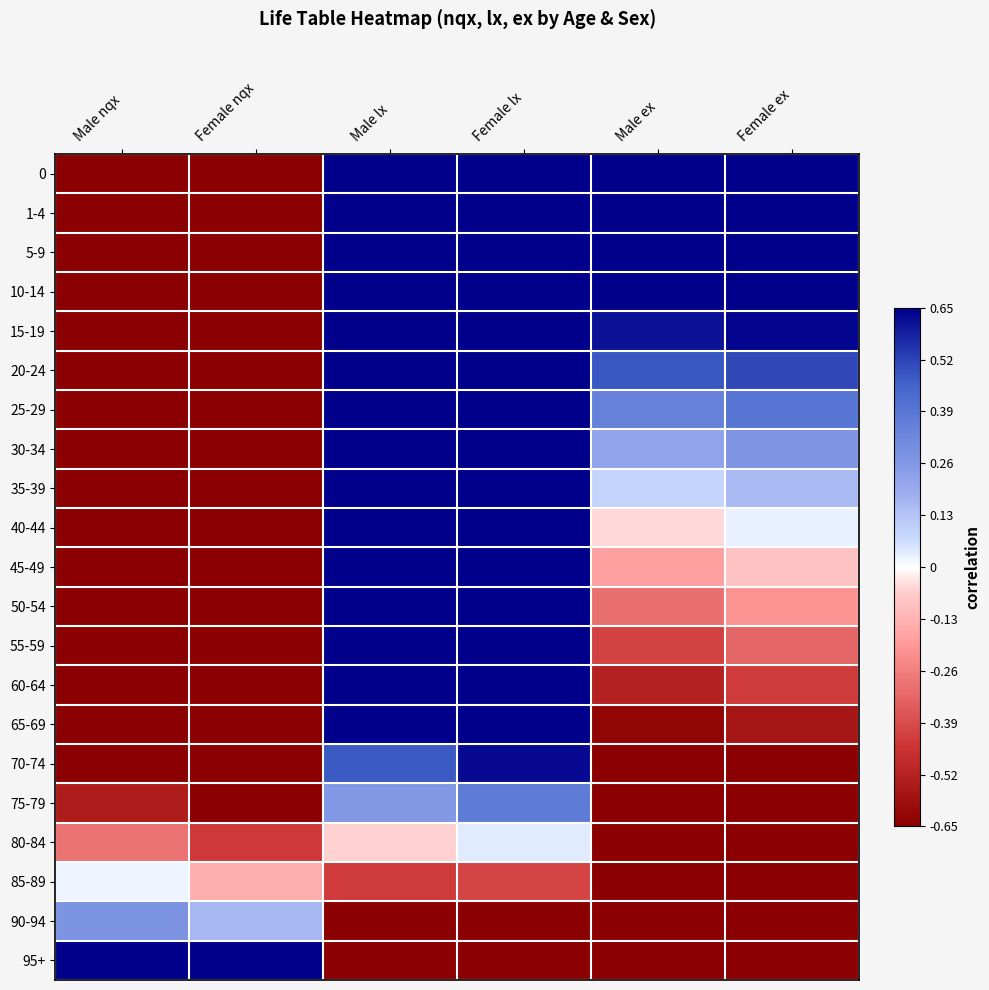

Reading left to right, transcribe all the data shown in this chart.

0: Male nqx=-1.0	Female nqx=-1.0	Male lx=1.0	Female lx=1.0	Male ex=1.0	Female ex=1.0
1-4: Male nqx=-1.0	Female nqx=-1.0	Male lx=1.0	Female lx=1.0	Male ex=1.0	Female ex=1.0
5-9: Male nqx=-1.0	Female nqx=-1.0	Male lx=1.0	Female lx=1.0	Male ex=0.9	Female ex=0.9
10-14: Male nqx=-1.0	Female nqx=-1.0	Male lx=1.0	Female lx=1.0	Male ex=0.7	Female ex=0.8
15-19: Male nqx=-1.0	Female nqx=-1.0	Male lx=1.0	Female lx=1.0	Male ex=0.6	Female ex=0.6
20-24: Male nqx=-1.0	Female nqx=-1.0	Male lx=1.0	Female lx=1.0	Male ex=0.5	Female ex=0.5
25-29: Male nqx=-1.0	Female nqx=-1.0	Male lx=1.0	Female lx=1.0	Male ex=0.3	Female ex=0.4
30-34: Male nqx=-1.0	Female nqx=-1.0	Male lx=1.0	Female lx=1.0	Male ex=0.2	Female ex=0.3
35-39: Male nqx=-1.0	Female nqx=-1.0	Male lx=1.0	Female lx=1.0	Male ex=0.1	Female ex=0.2
40-44: Male nqx=-1.0	Female nqx=-1.0	Male lx=0.9	Female lx=1.0	Male ex=-0.0	Female ex=0.0
45-49: Male nqx=-1.0	Female nqx=-1.0	Male lx=0.9	Female lx=1.0	Male ex=-0.2	Female ex=-0.1
50-54: Male nqx=-1.0	Female nqx=-1.0	Male lx=0.9	Female lx=0.9	Male ex=-0.3	Female ex=-0.2
55-59: Male nqx=-0.9	Female nqx=-1.0	Male lx=0.9	Female lx=0.9	Male ex=-0.4	Female ex=-0.3
60-64: Male nqx=-0.9	Female nqx=-1.0	Male lx=0.8	Female lx=0.9	Male ex=-0.5	Female ex=-0.4
65-69: Male nqx=-0.8	Female nqx=-0.9	Male lx=0.7	Female lx=0.8	Male ex=-0.6	Female ex=-0.6
70-74: Male nqx=-0.7	Female nqx=-0.8	Male lx=0.5	Female lx=0.6	Male ex=-0.7	Female ex=-0.7
75-79: Male nqx=-0.5	Female nqx=-0.7	Male lx=0.3	Female lx=0.4	Male ex=-0.8	Female ex=-0.8
80-84: Male nqx=-0.3	Female nqx=-0.4	Male lx=-0.1	Female lx=0.0	Male ex=-0.9	Female ex=-0.9
85-89: Male nqx=0.0	Female nqx=-0.1	Male lx=-0.4	Female lx=-0.4	Male ex=-0.9	Female ex=-0.9
90-94: Male nqx=0.3	Female nqx=0.2	Male lx=-0.8	Female lx=-0.8	Male ex=-1.0	Female ex=-1.0
95+: Male nqx=1.0	Female nqx=1.0	Male lx=-1.0	Female lx=-1.0	Male ex=-1.0	Female ex=-1.0